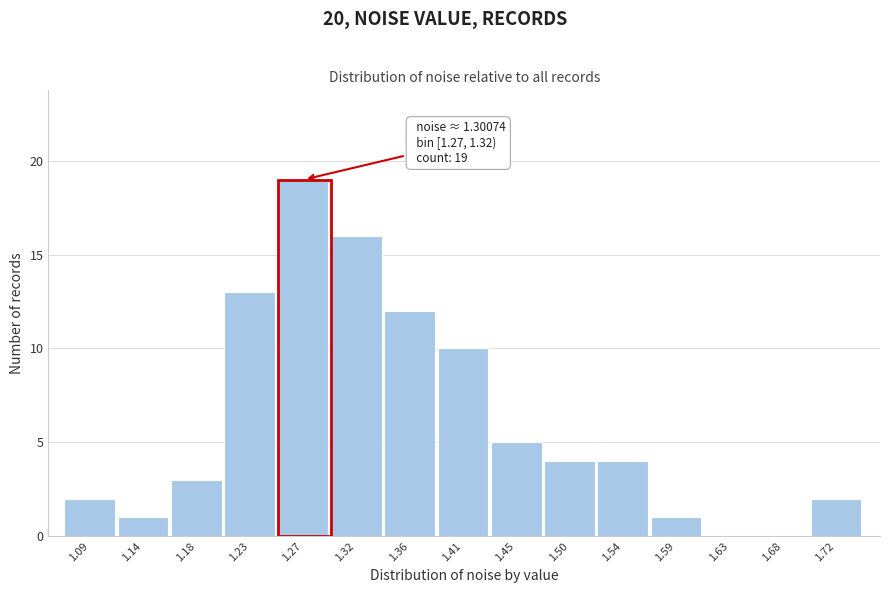

Reading right to left, list all the values displayed in this chart.

1.72=2	1.68=0	1.63=0	1.59=1	1.54=4	1.50=4	1.45=5	1.41=10	1.36=12	1.32=16	1.27=19	1.23=13	1.18=3	1.14=1	1.09=2